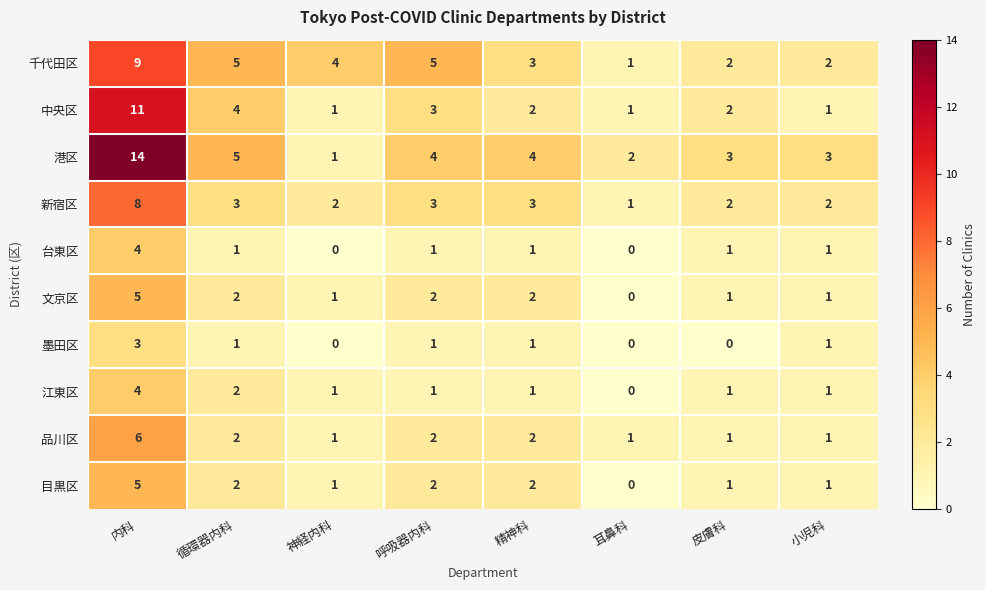

What is the maximum value for 江東区?

4